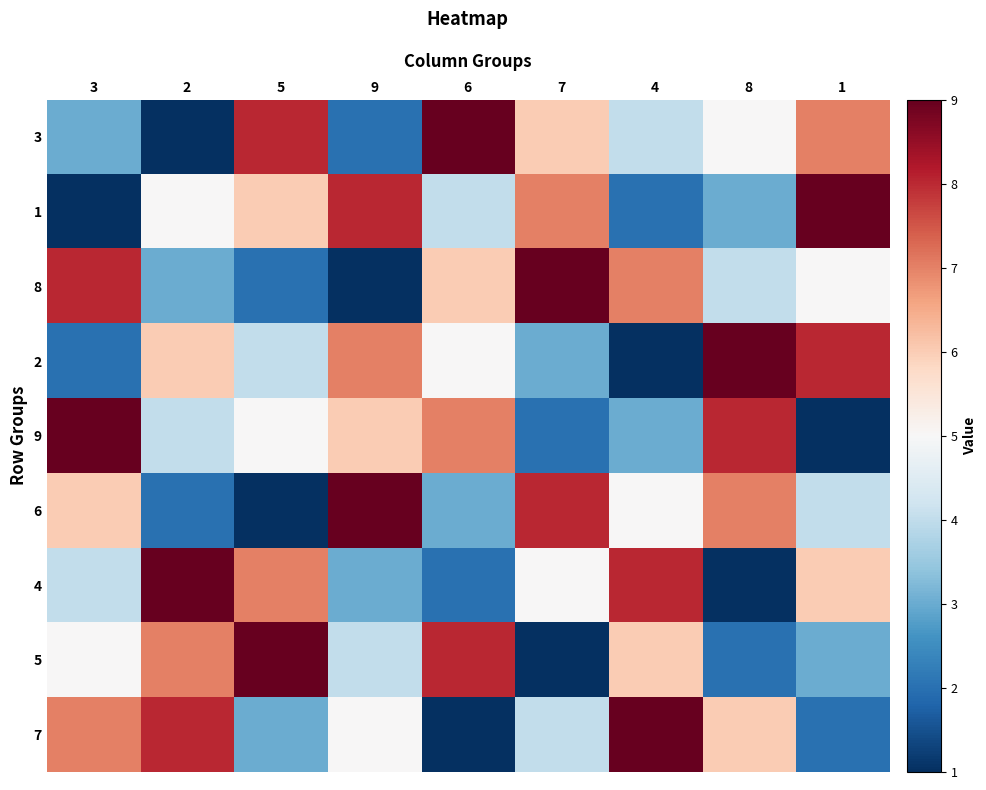

Which series has the largest total across all categories?

3